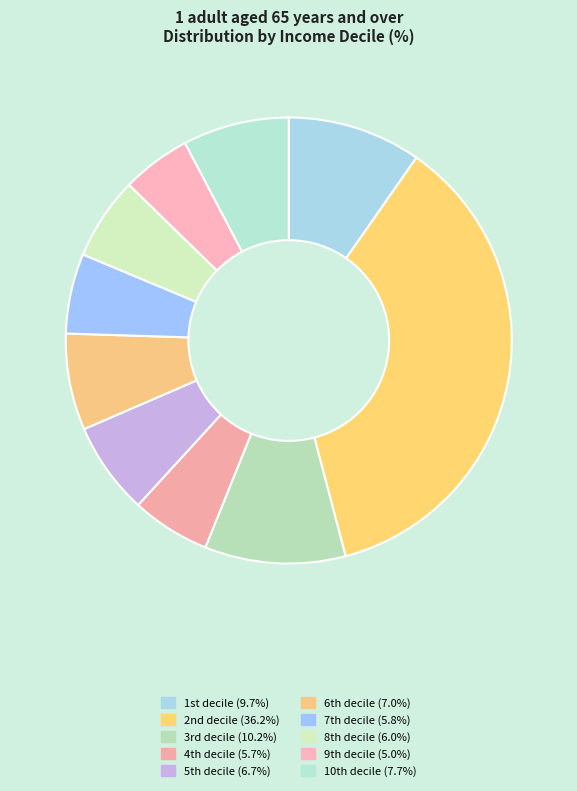

Which category has the biggest portion of the pie?

2nd decile